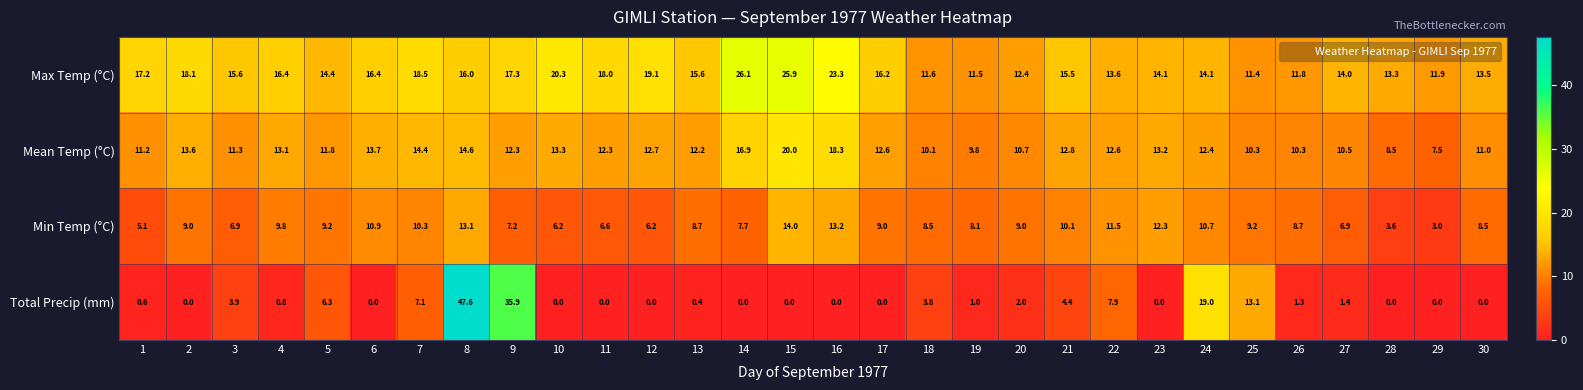

True or false: Min Temp (°C) has a value of 8.7 at 13.

True